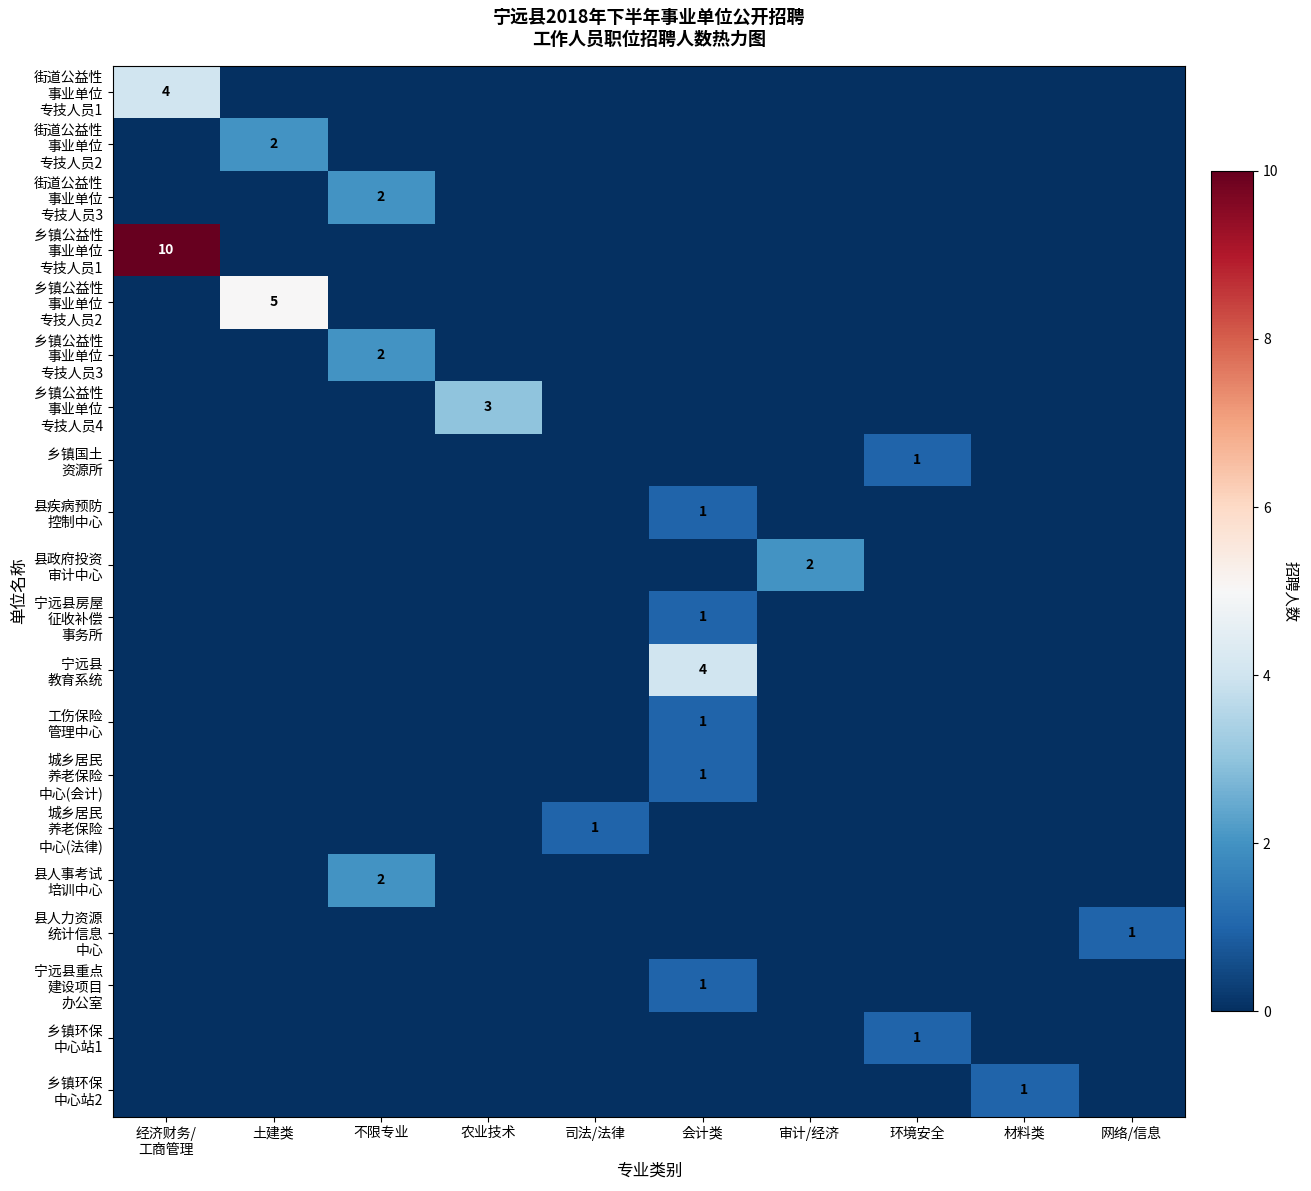

Which category has the highest value in the 工伤保险 管理中心 series?

会计类